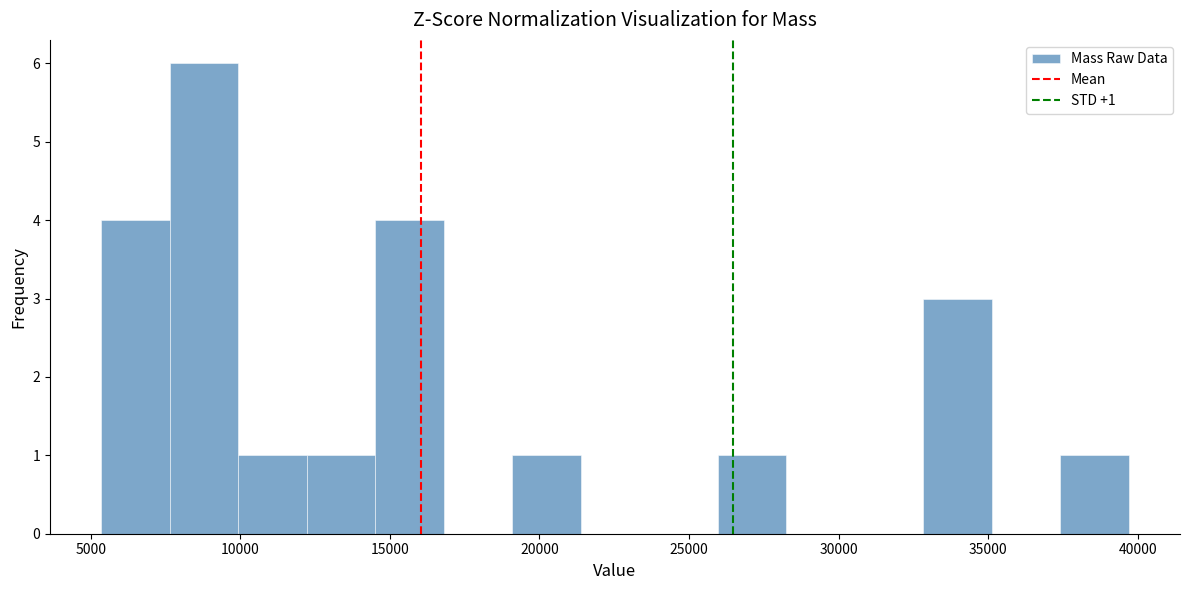

Over which range of the x-axis is the bar tallest?

7500 to 10000